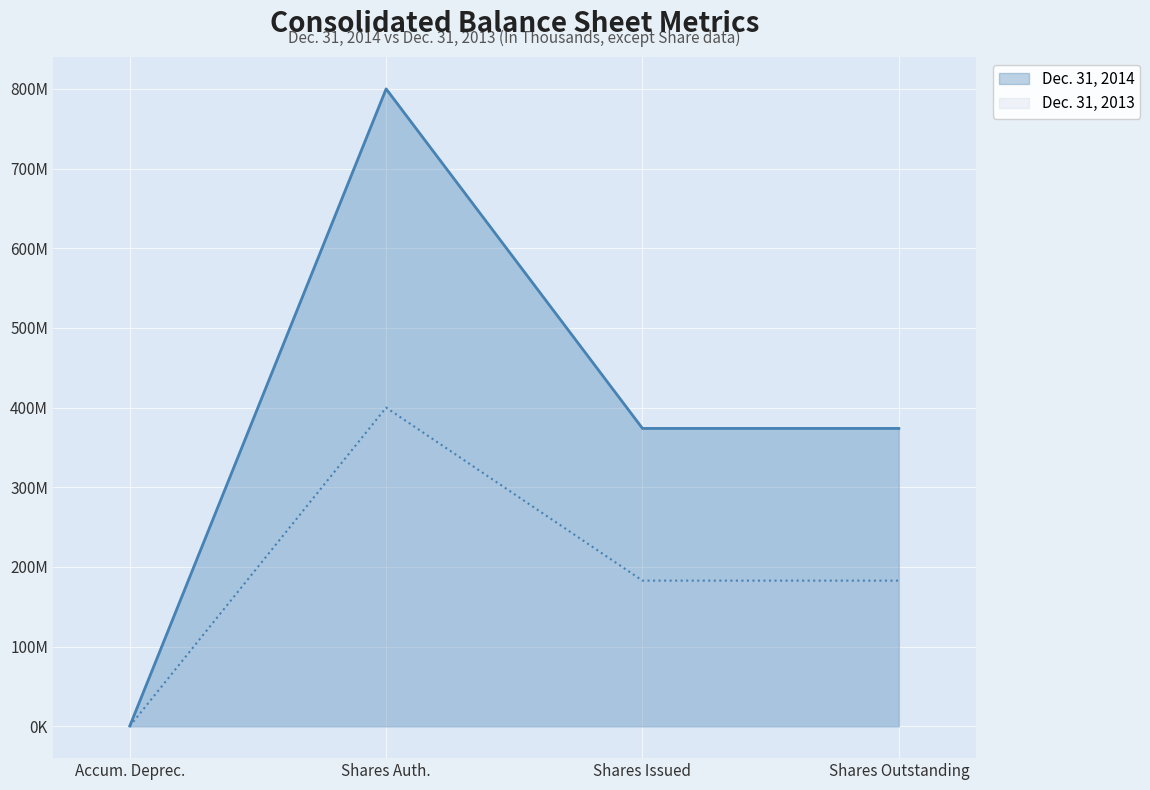

At which label does Dec. 31, 2013 first exceed 182784131?

Shares Auth.